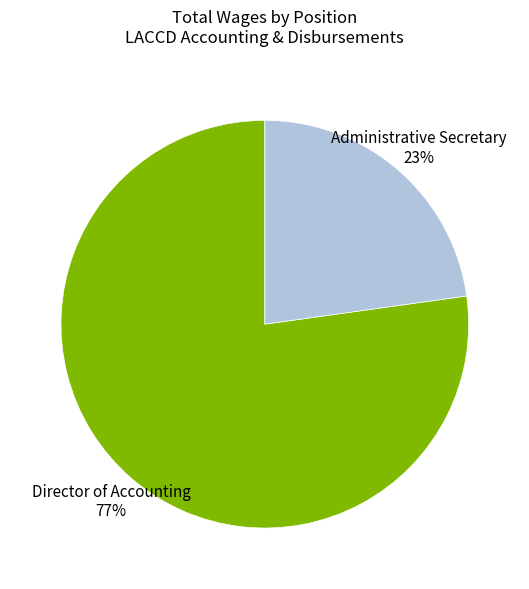

Which category has the biggest portion of the pie?

Director of Accounting